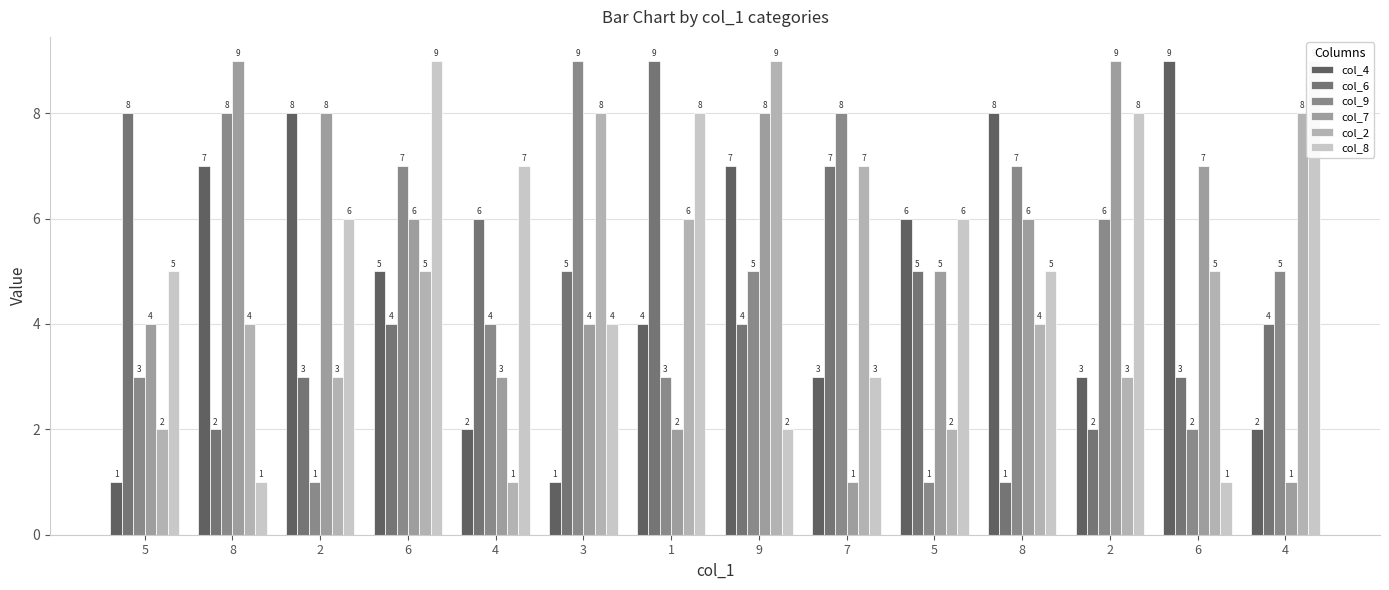

What is the value of the col_6 bar at the 9th from the left?

7